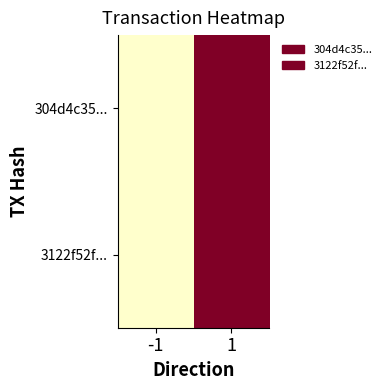

Reading left to right, extract all data points from this chart.

304d4c35...: -1=0	1=3
3122f52f...: -1=0	1=3